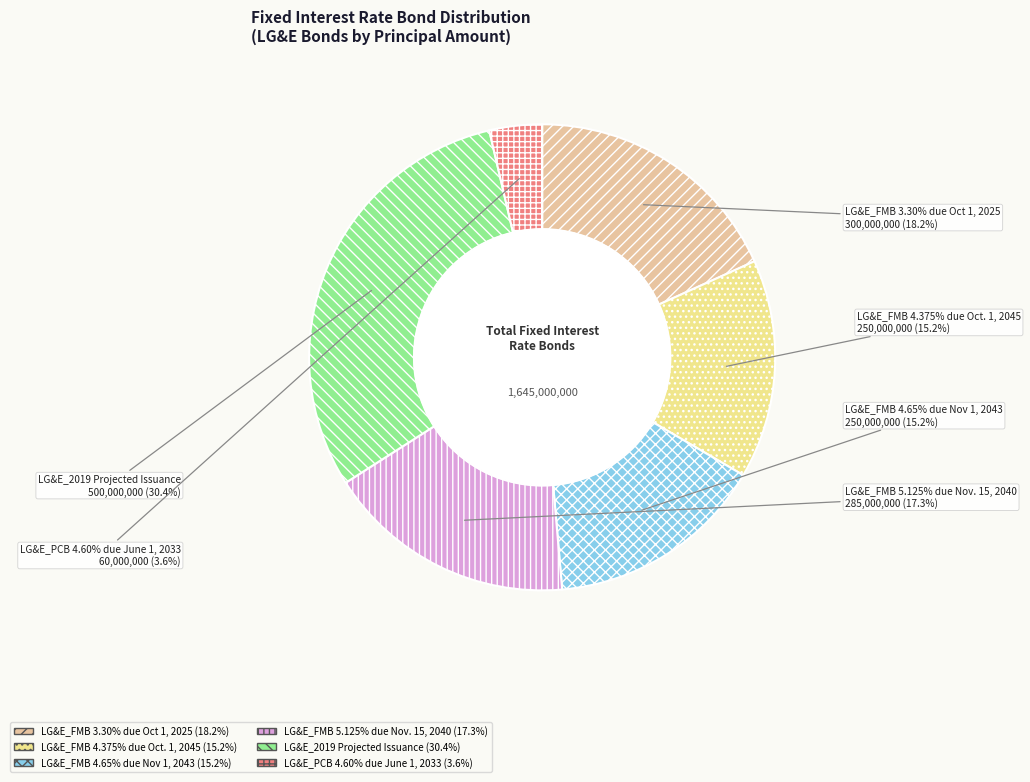

To the nearest percent, what percentage of the pie is LG&E_FMB 4.65% due Nov 1, 2043?

15%